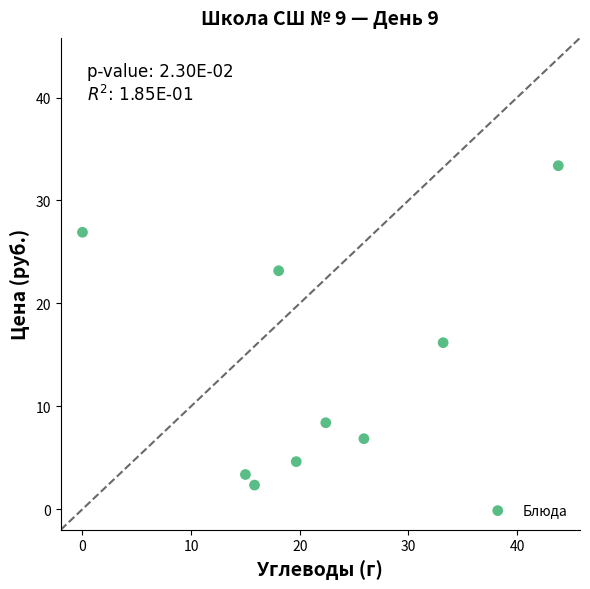

What Y value in the scatter plot is closest to 17?

16.2